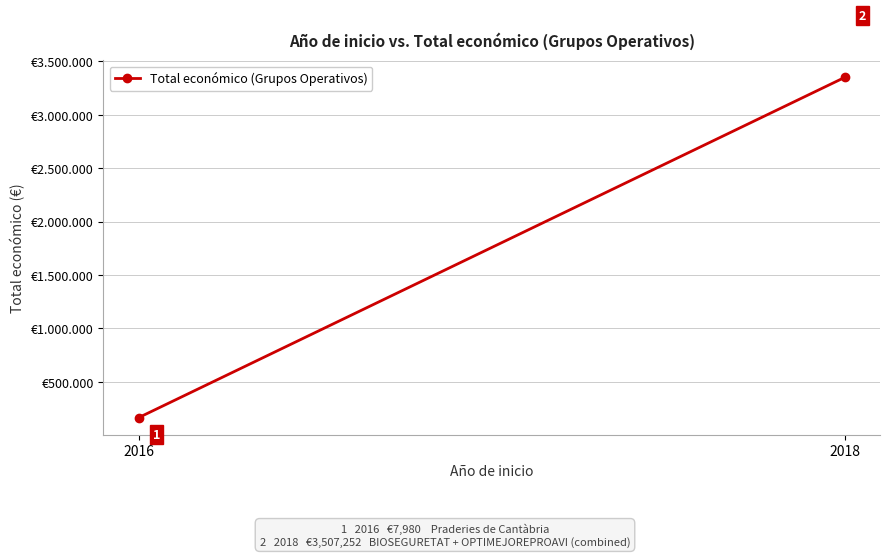

How many lines are shown in the chart?

1